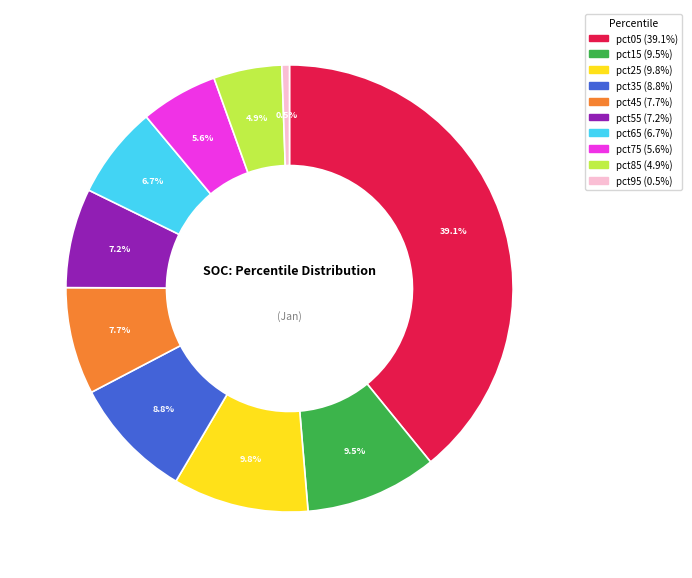

How many segments does this pie chart have?

10